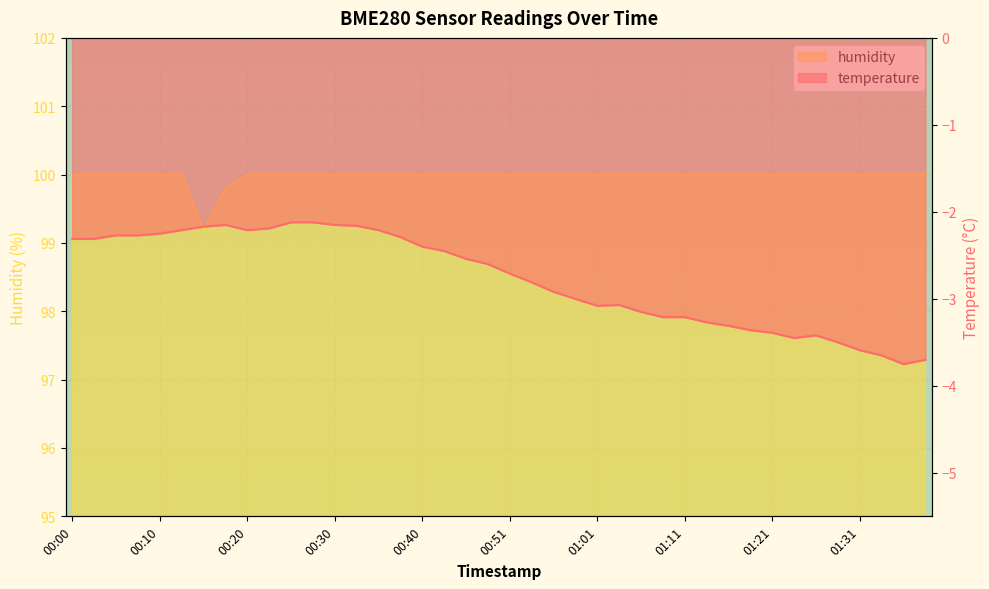

At which category is the sum across all series the highest?

00:25